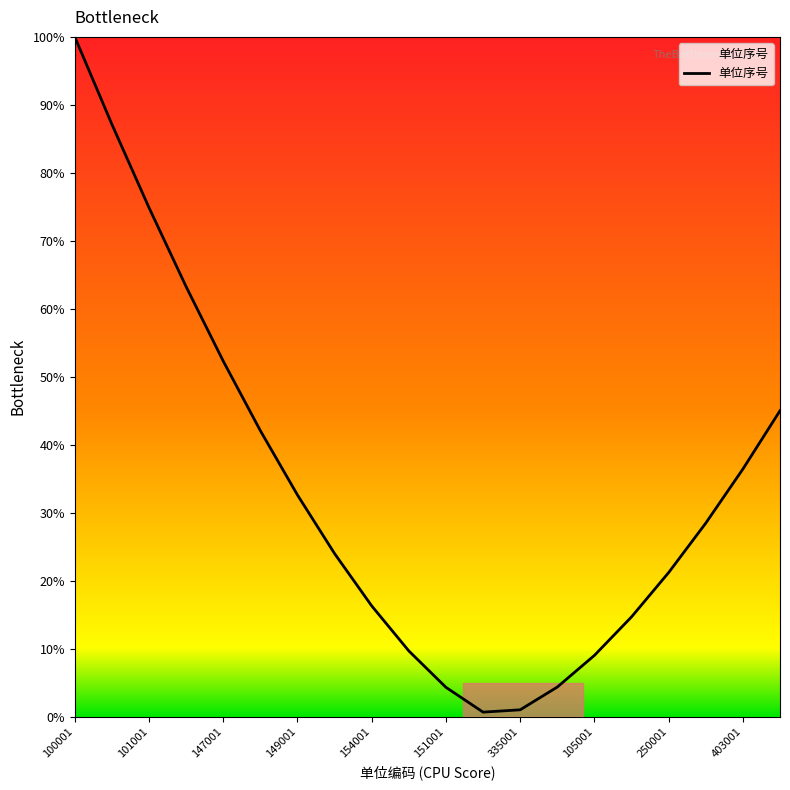

What is the greatest value displayed?

100.0